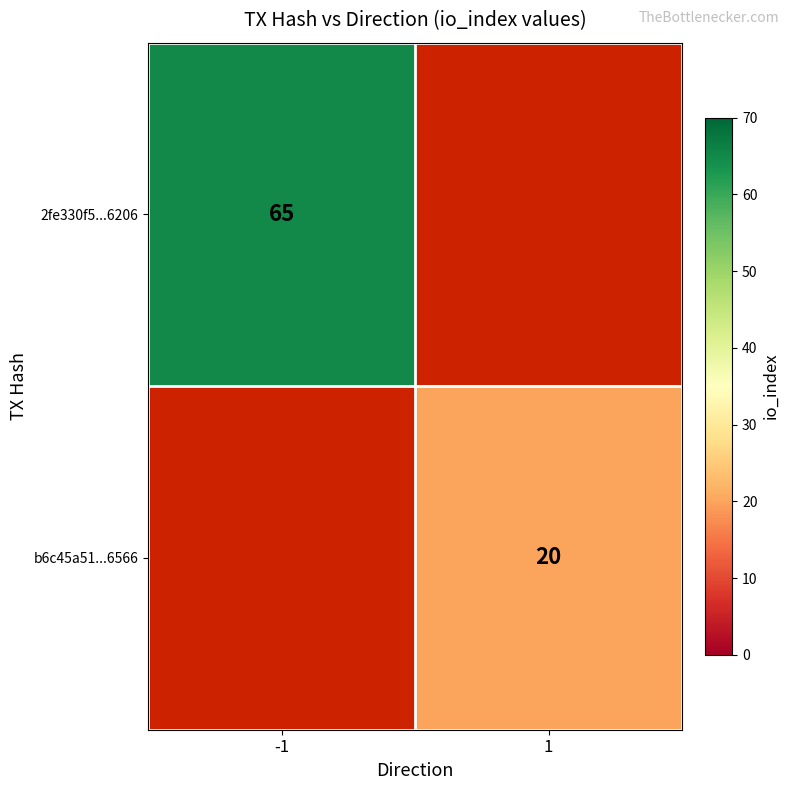

Which category has the highest value across all series?

-1